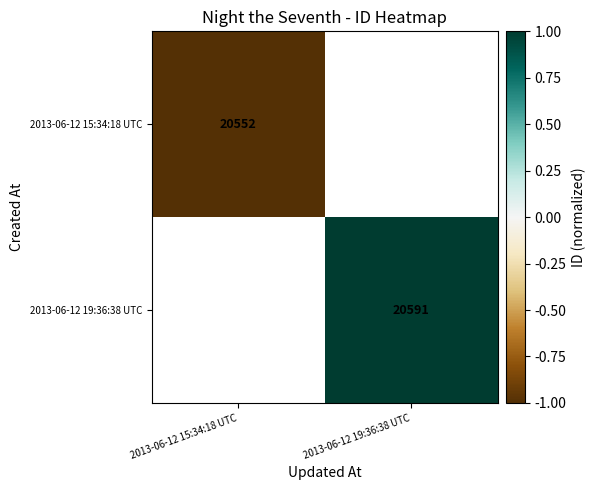

Is the value of 2013-06-12 15:34:18 UTC at 2013-06-12 15:34:18 UTC greater than the value of 2013-06-12 19:36:38 UTC at 2013-06-12 19:36:38 UTC?

No